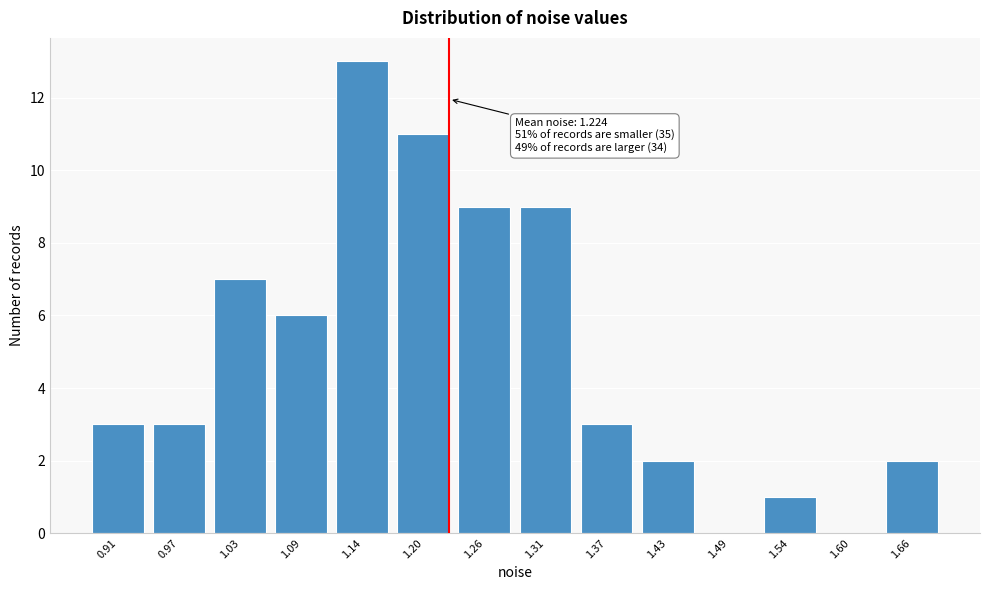

Reading left to right, what are all the values shown in this chart?

0.91=3	0.97=3	1.03=7	1.09=6	1.14=13	1.20=11	1.26=9	1.31=9	1.37=3	1.43=2	1.49=0	1.54=1	1.60=0	1.66=2